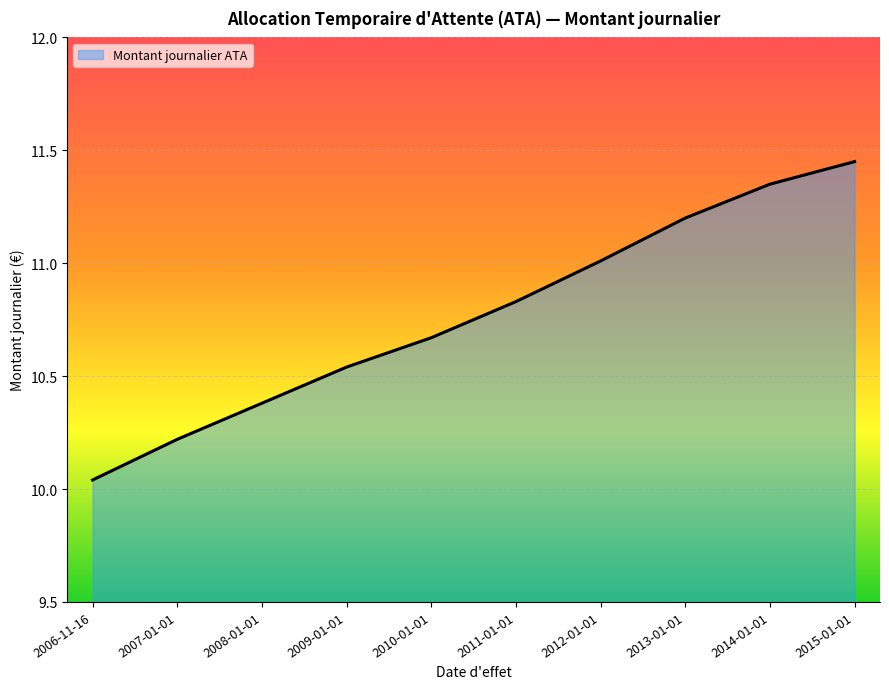

Reading left to right, transcribe all the data shown in this chart.

10.0	10.2	10.4	10.5	10.7	10.8	11.0	11.2	11.3	11.4